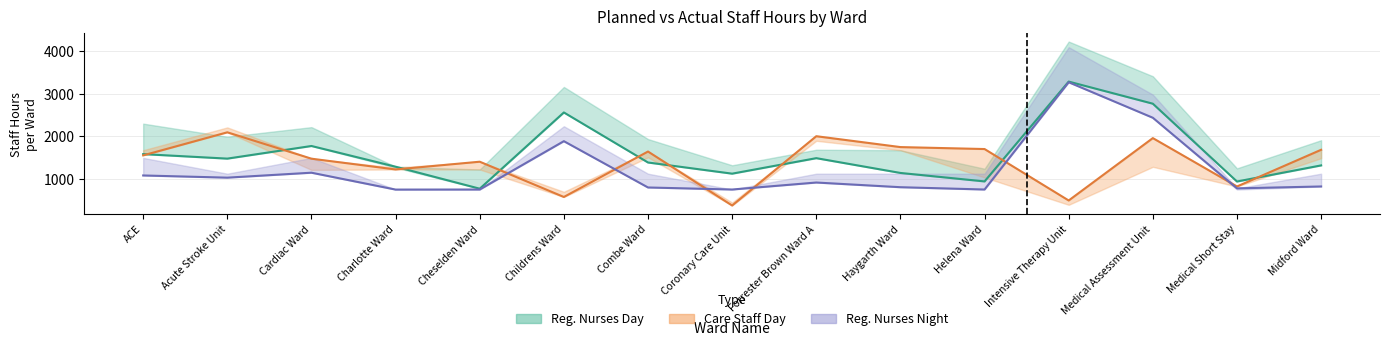

What is the average value of the Registered Nurses Day Actual series?

1583.3